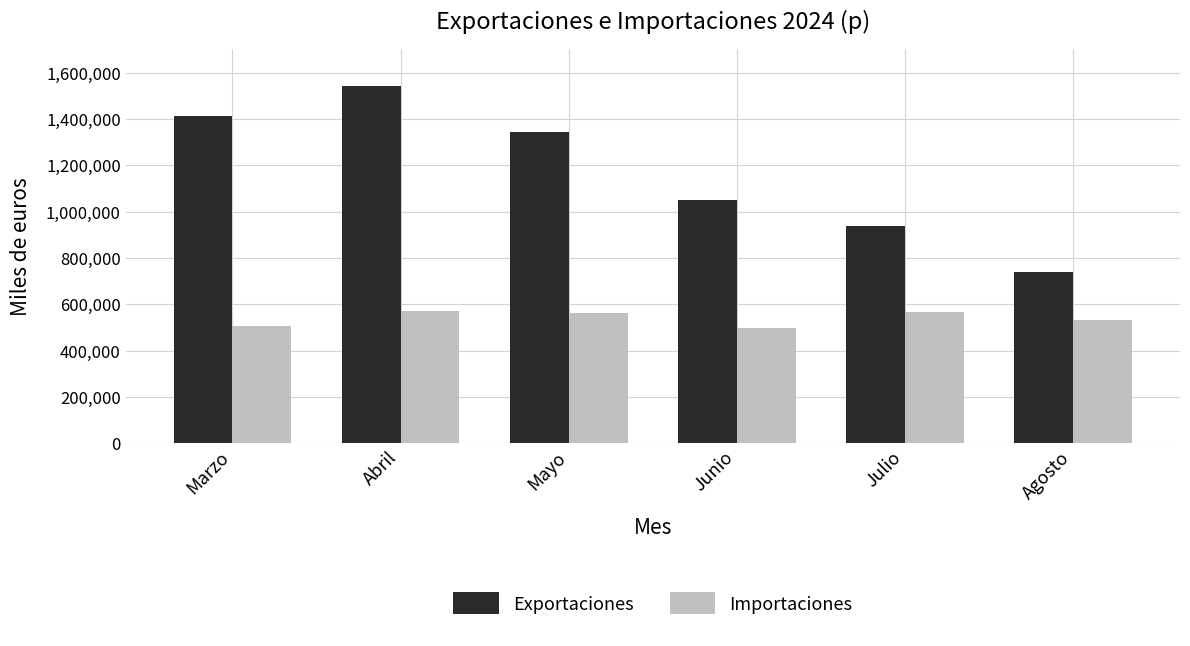

What is the spread (max minus min) of values at Agosto?

204795.6